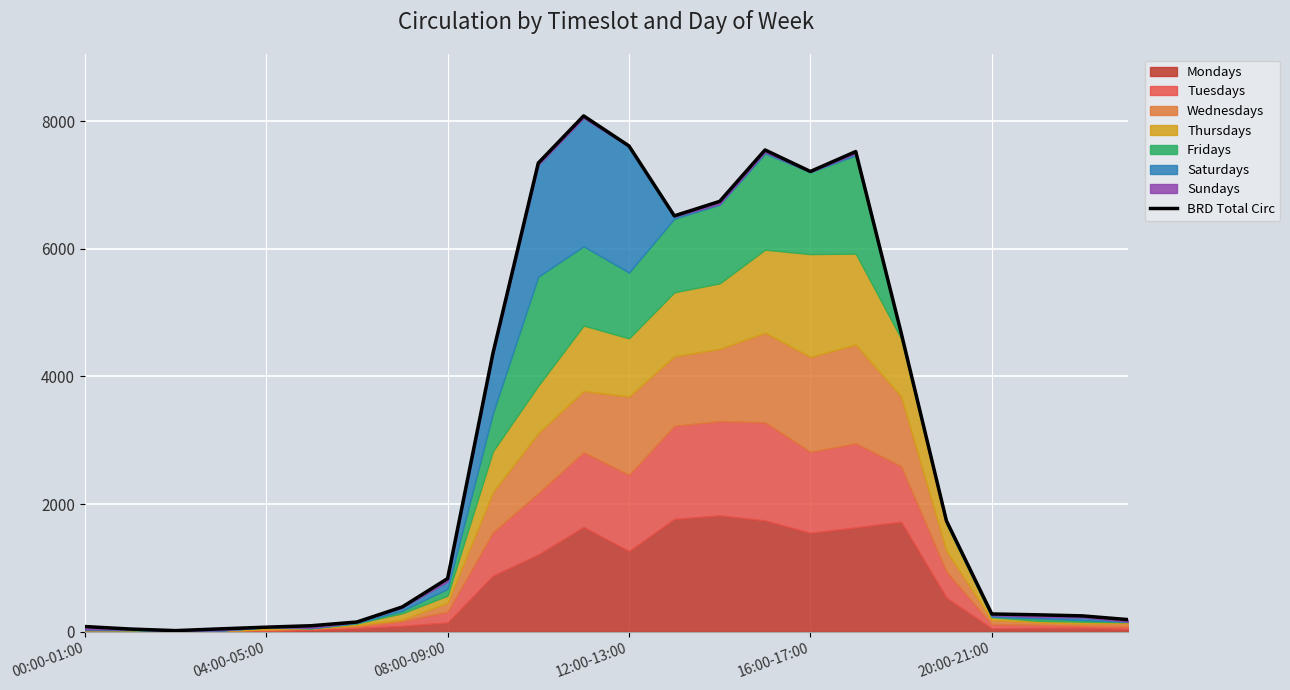

Is it true that the value at 16:00-17:00 is 10892?

False